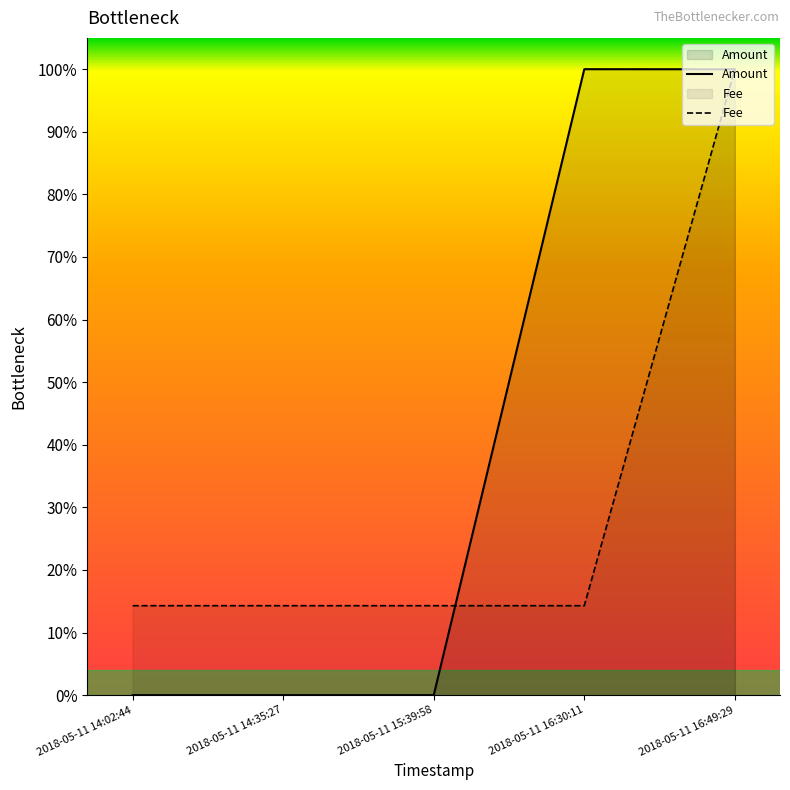

Is the value of Amount at 2018-05-11 16:49:29 greater than the value of Fee at 2018-05-11 14:02:44?

Yes